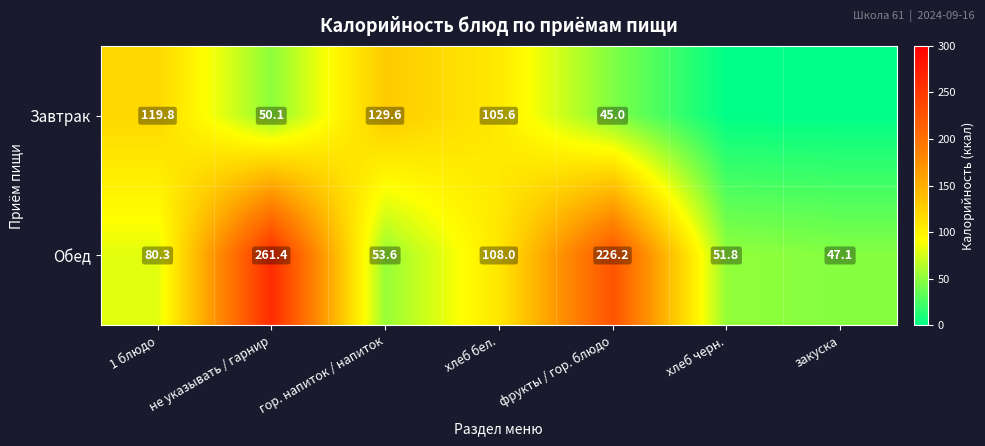

Rank the series at фрукты / гор. блюдо from highest to lowest value.

Обед, Завтрак